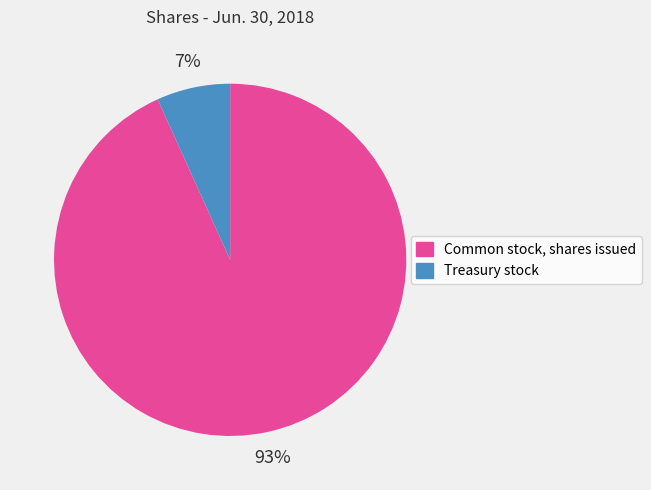

How many segments does this pie chart have?

2